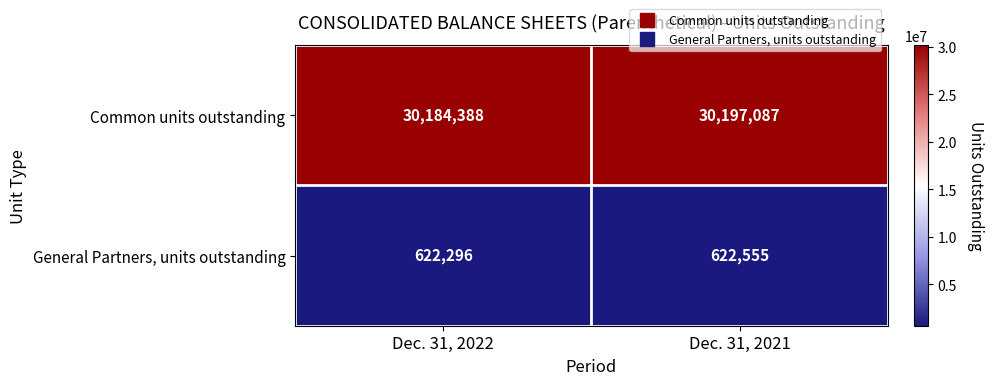

The value of Common units outstanding at Dec. 31, 2022 is 30184388. True or false?

True